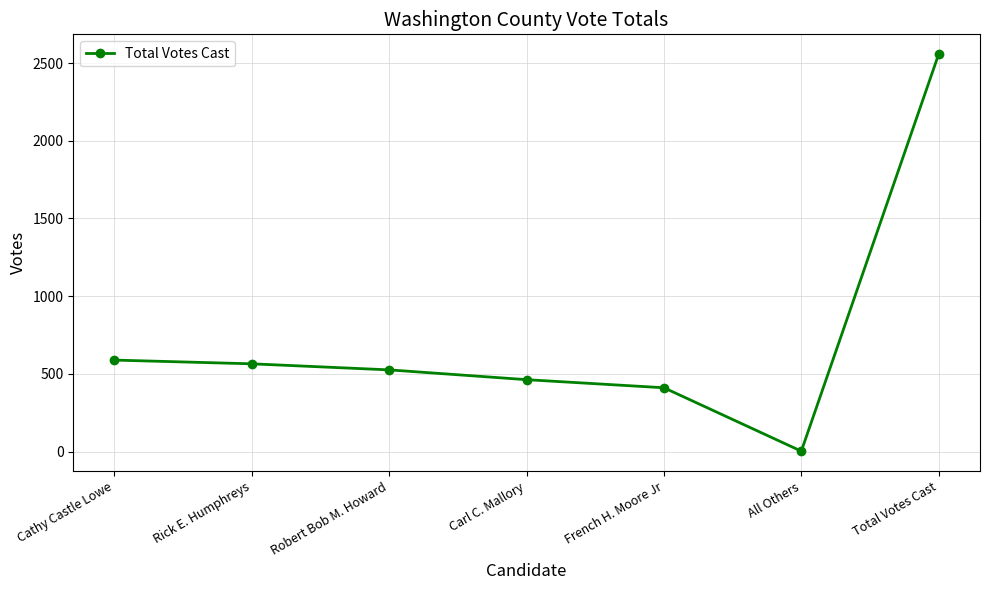

How many lines are shown in the chart?

1